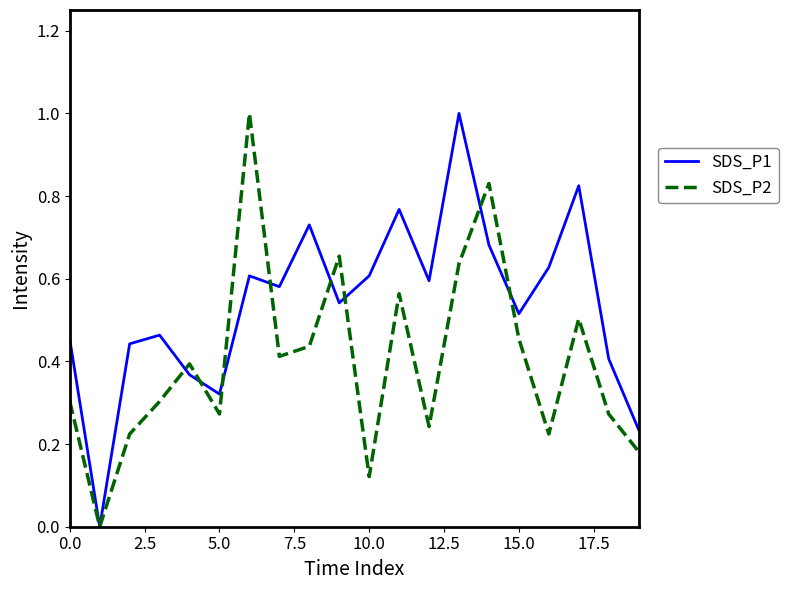

List the series in order of their overall mean, lowest first.

SDS_P2, SDS_P1